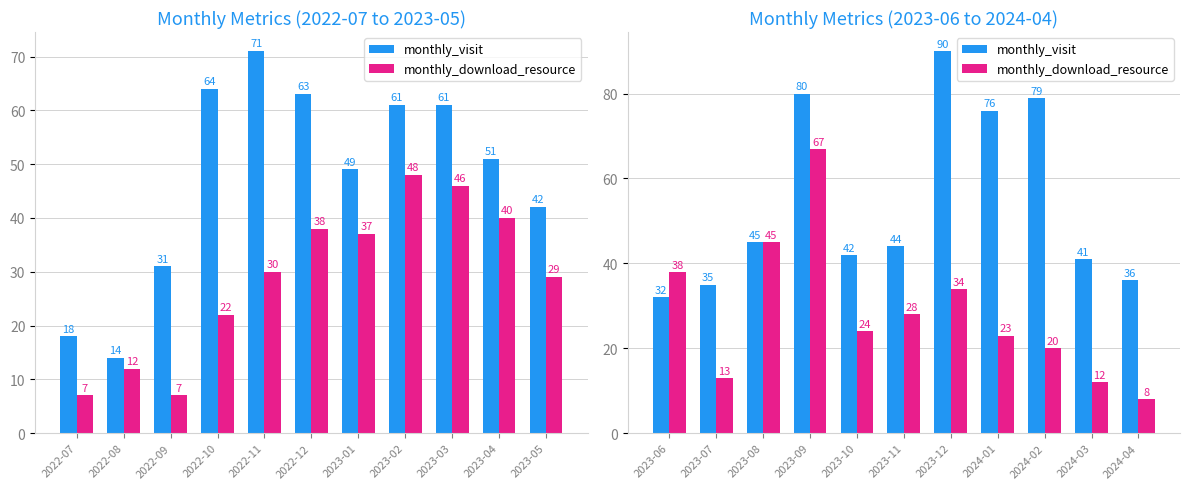

At 2023-07, list the series in order from smallest to largest.

monthly_download_resource, monthly_visit